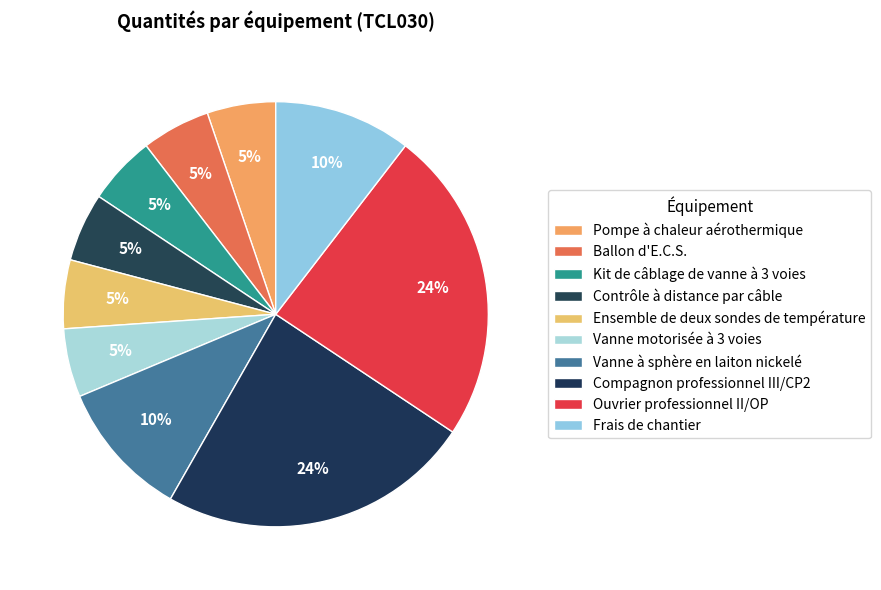

What percentage do Vanne à sphère en laiton nickelé and Ballon d'E.C.S. together represent?

15.7%